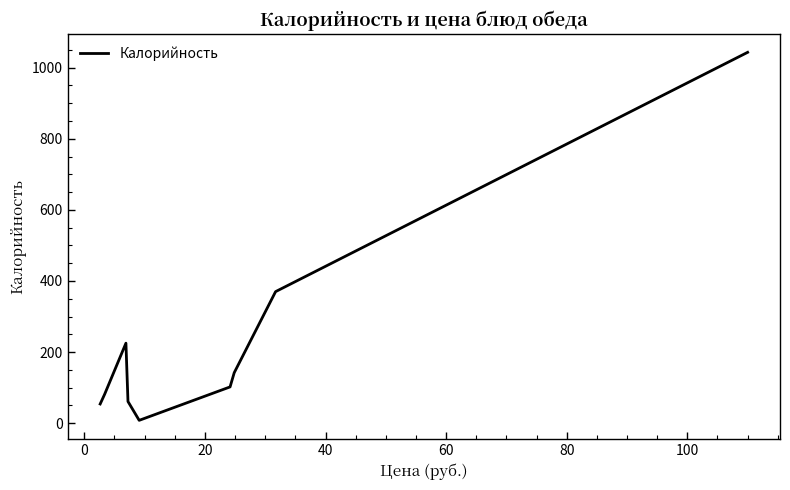

True or false: there are more than 2 points higher than both neighbors.

False